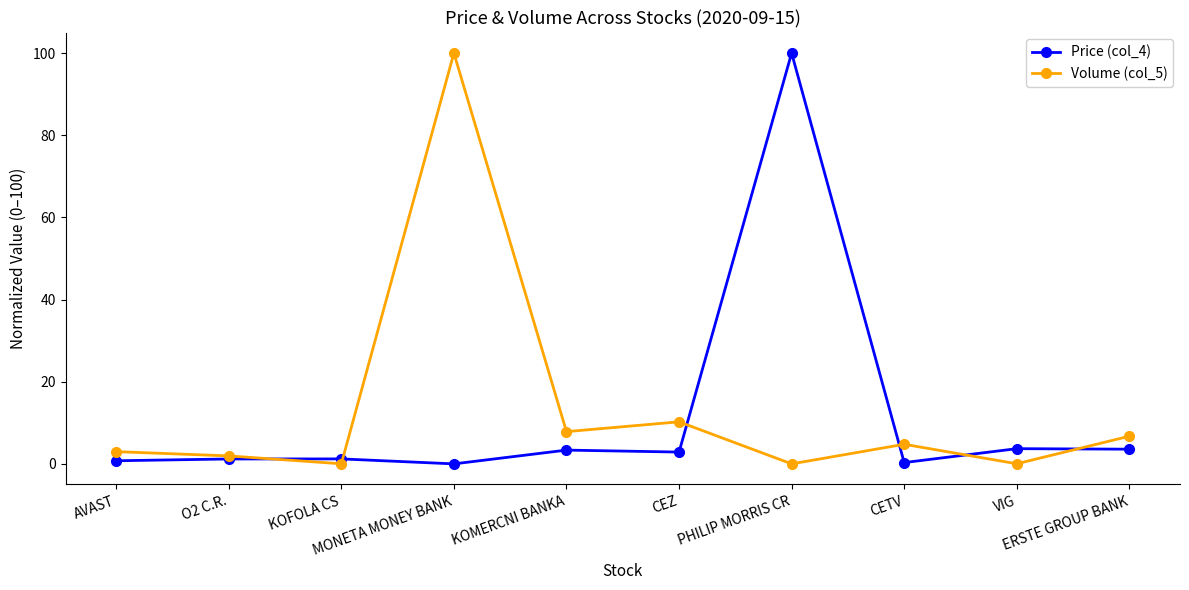

At which category does Volume (col_5) reach its first local valley?

KOFOLA CS